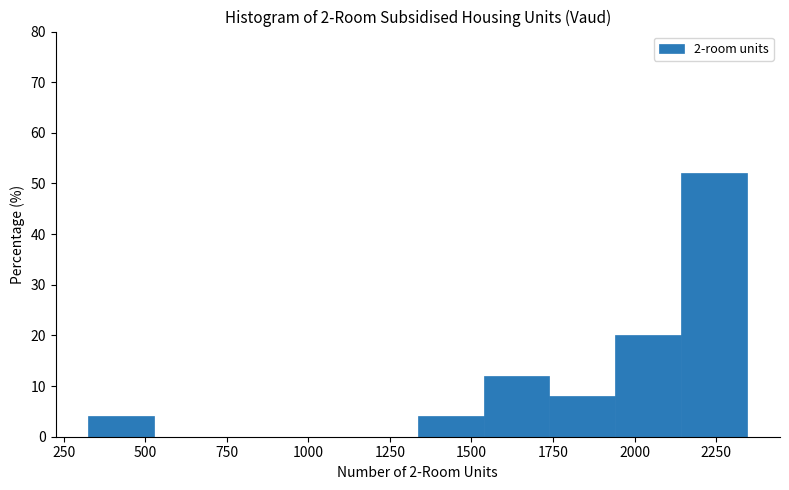

Over which range of the x-axis is the bar tallest?

2150 to 2350